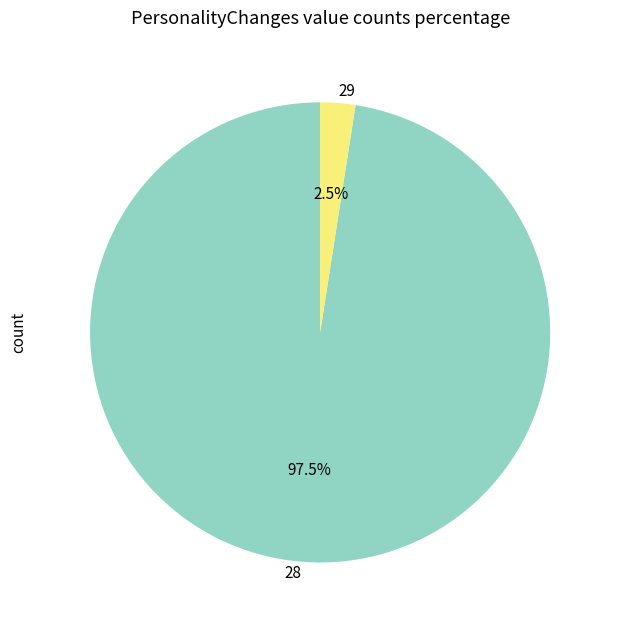

What is the smallest slice in the pie chart?

29